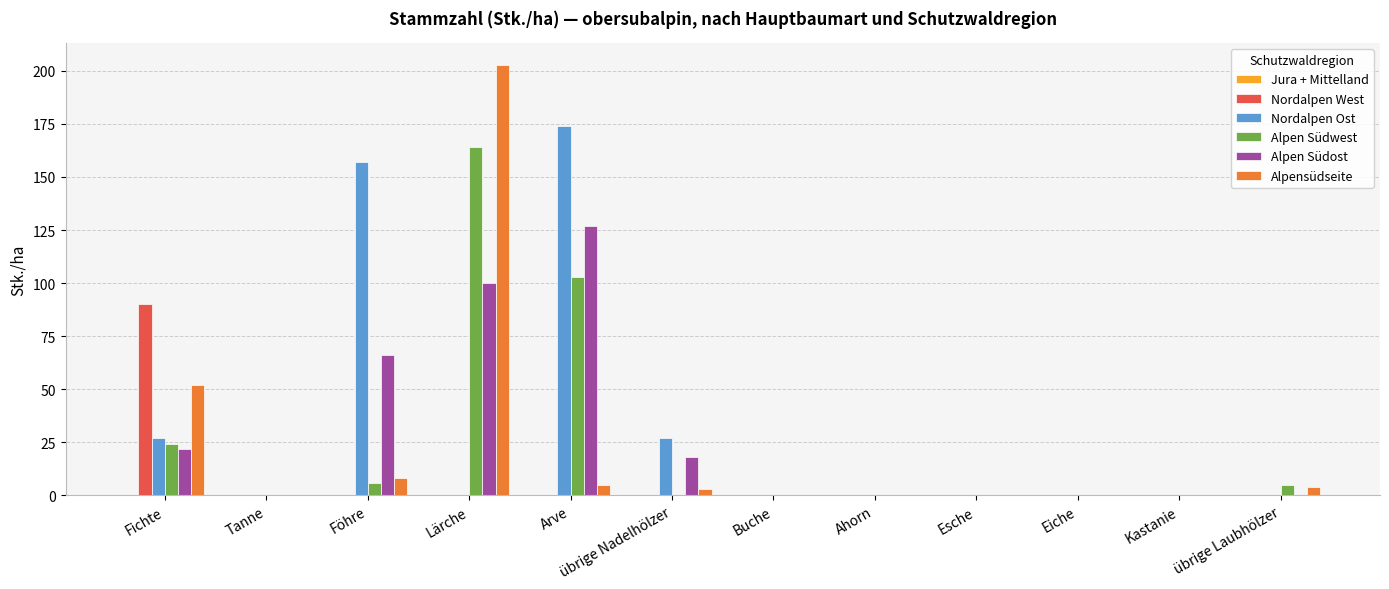

Are the bars horizontal?

No